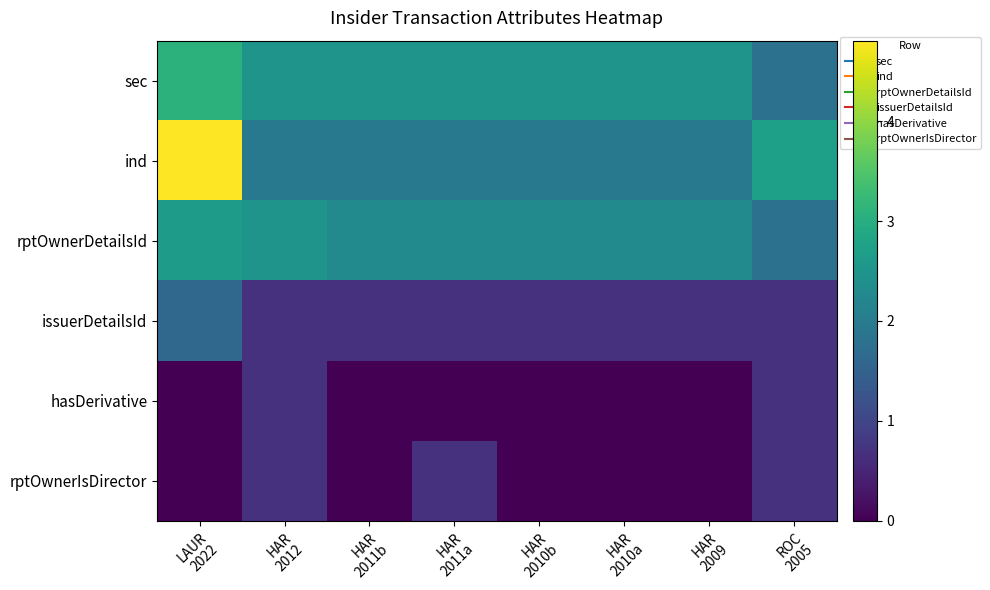

What is the spread (max minus min) of values at ROC
2005?

2.0